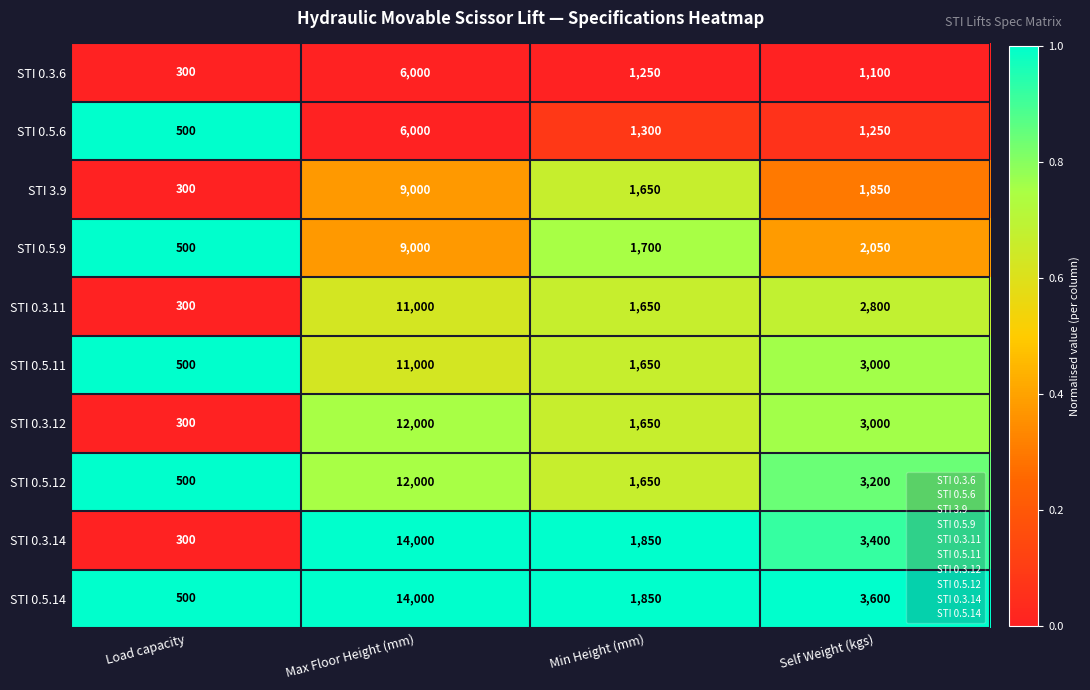

How many categories are shown in the chart?

4